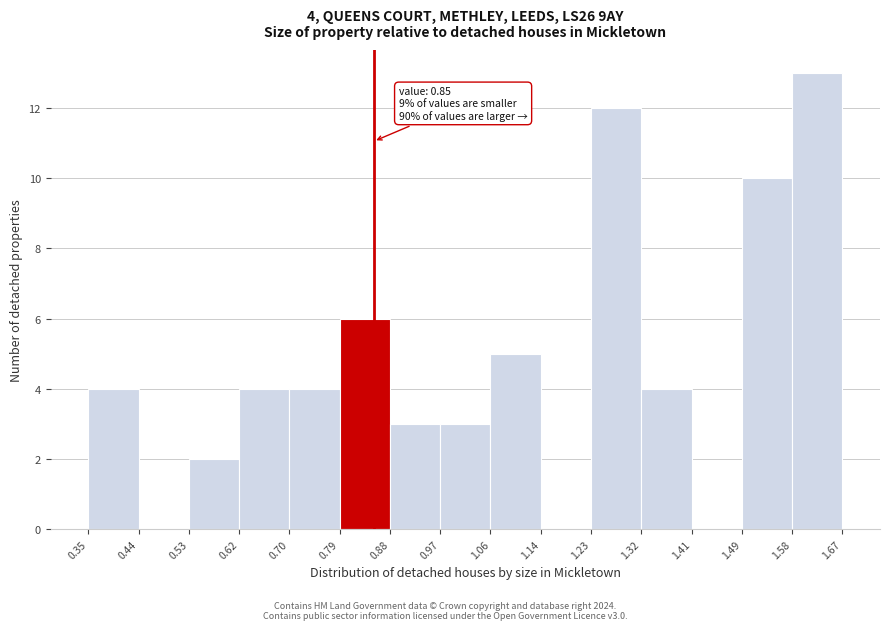

Which range on the x-axis has the tallest bar?

1.58 to 1.67